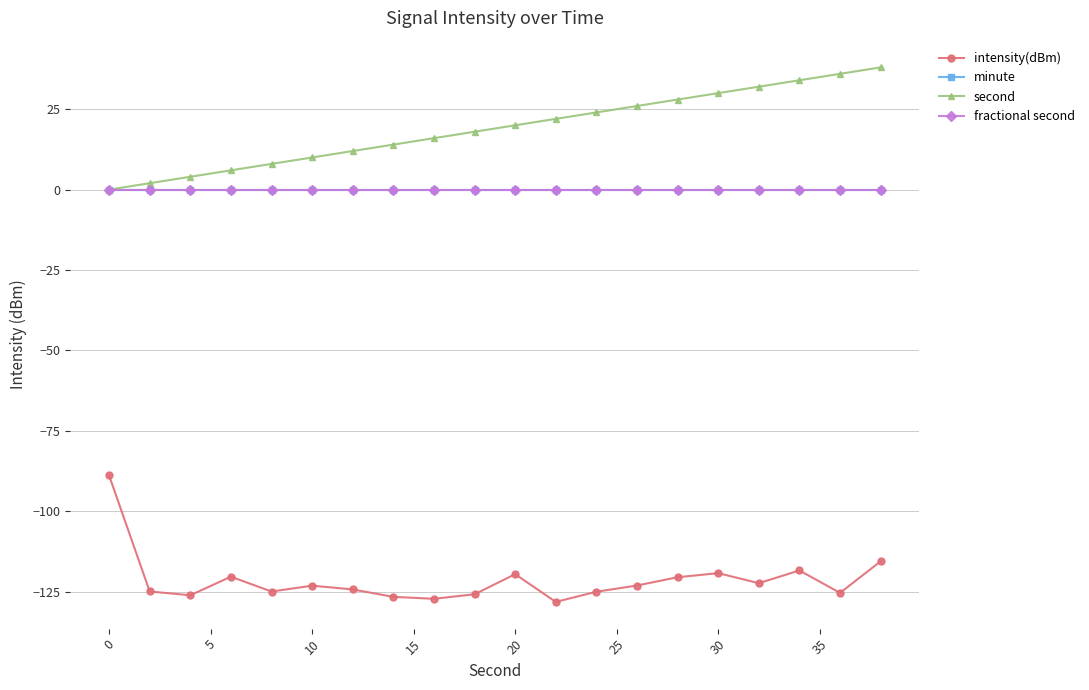

Which series has the largest range (max minus min)?

intensity(dBm)